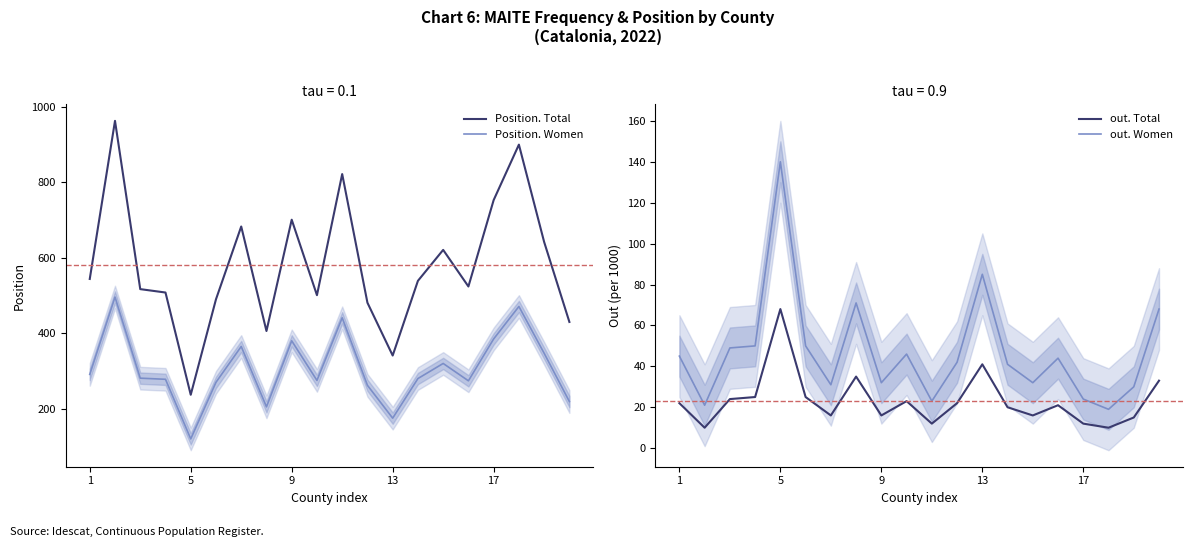

Which series has the largest total across all categories?

Position. Total